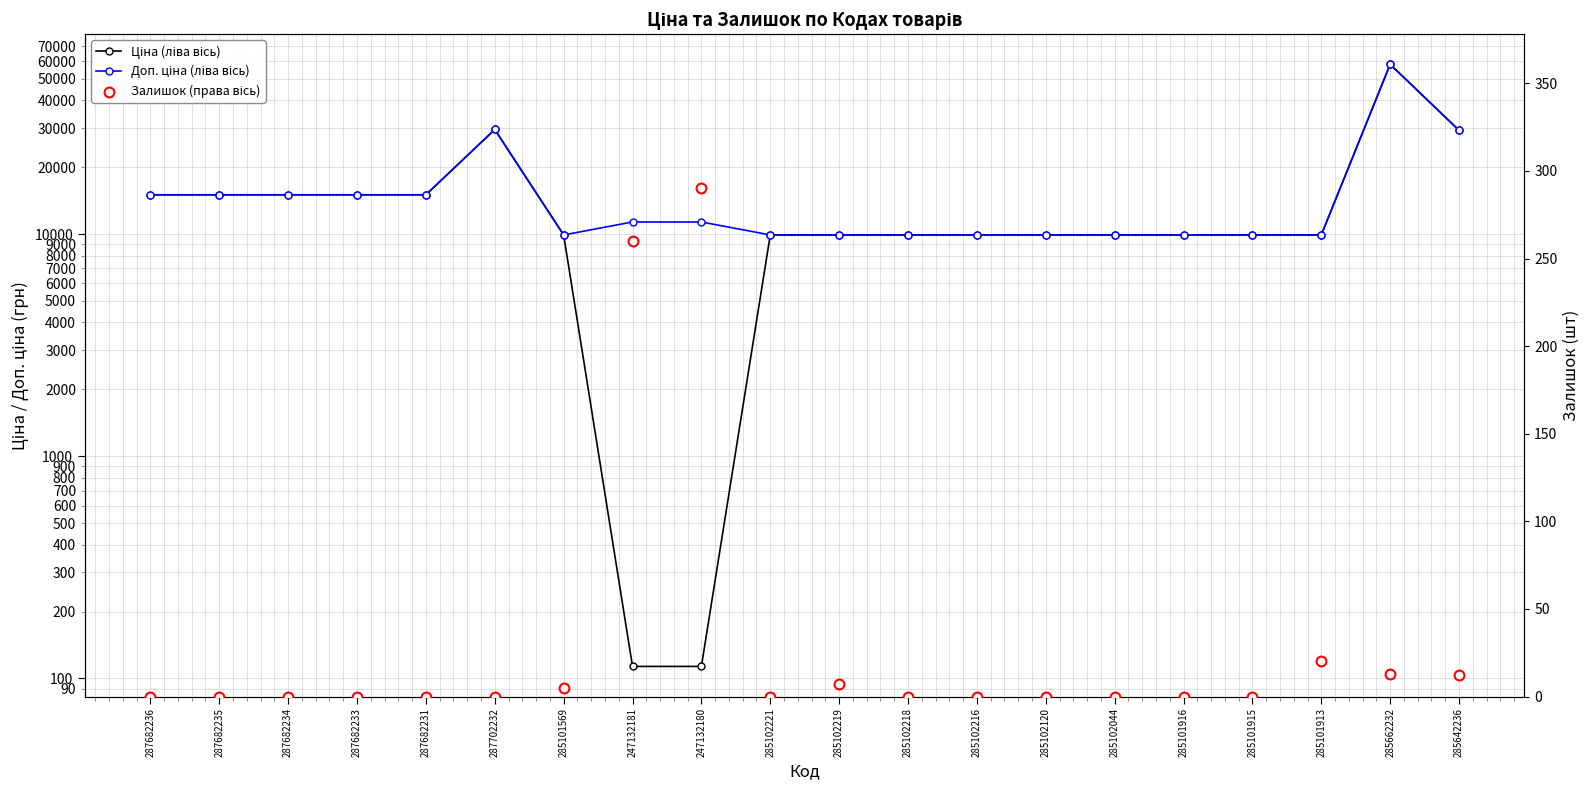

Which series has the widest spread of Y values?

Ціна (ліва вісь)